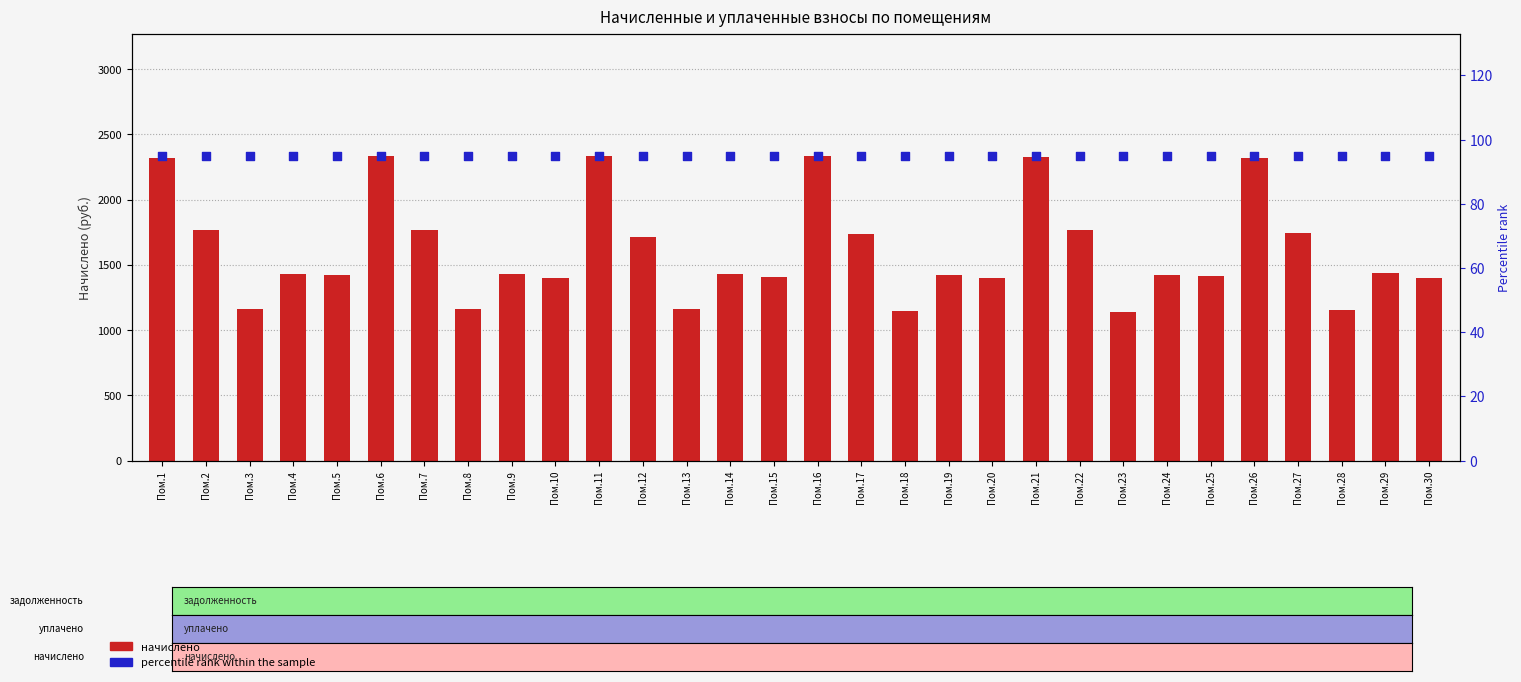

At which category is the sum across all series the highest?

Пом.11